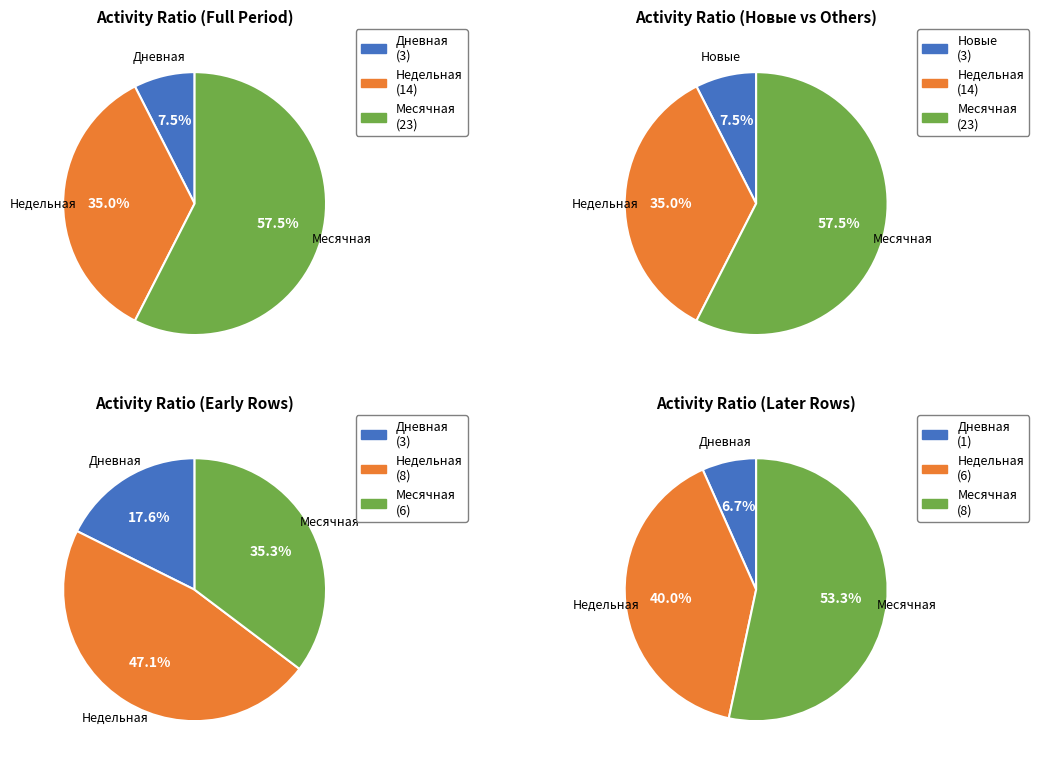

How many slices are in this pie chart?

12